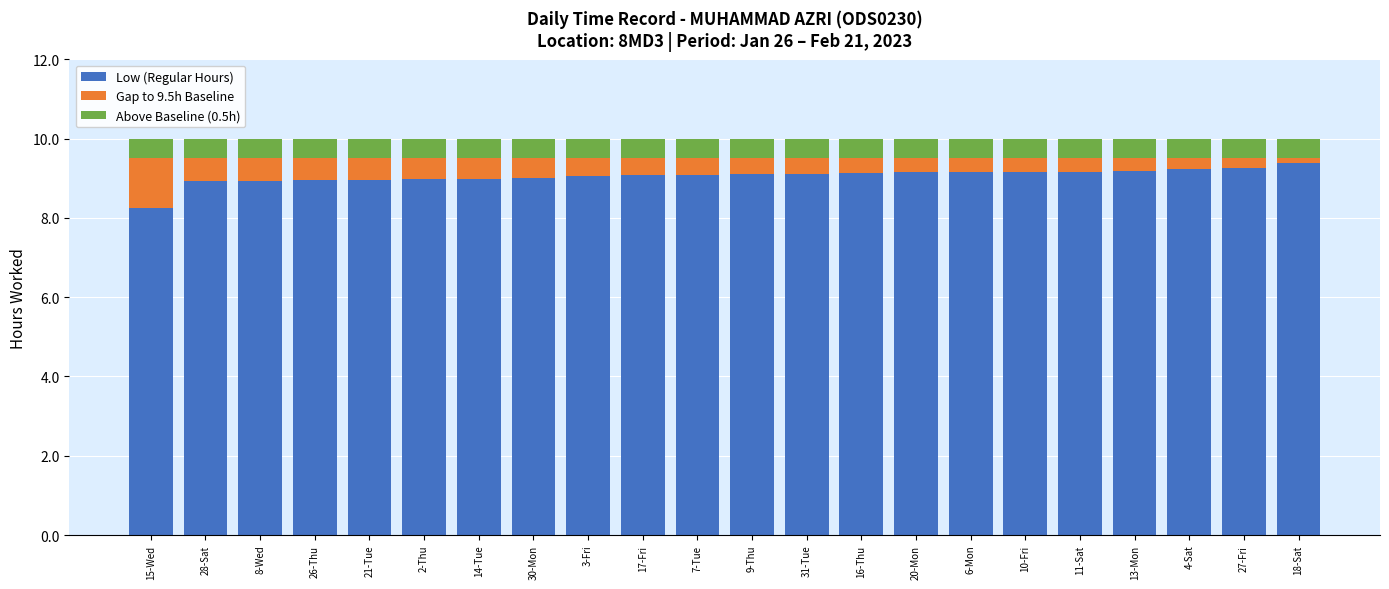

What is the difference between the maximum and minimum values in the Low (Regular Hours) series?

1.1